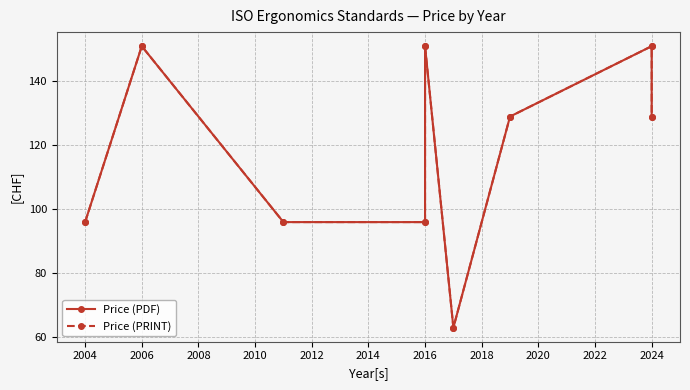

True or false: Price (PDF) and Price (PRINT) cross at least once.

False